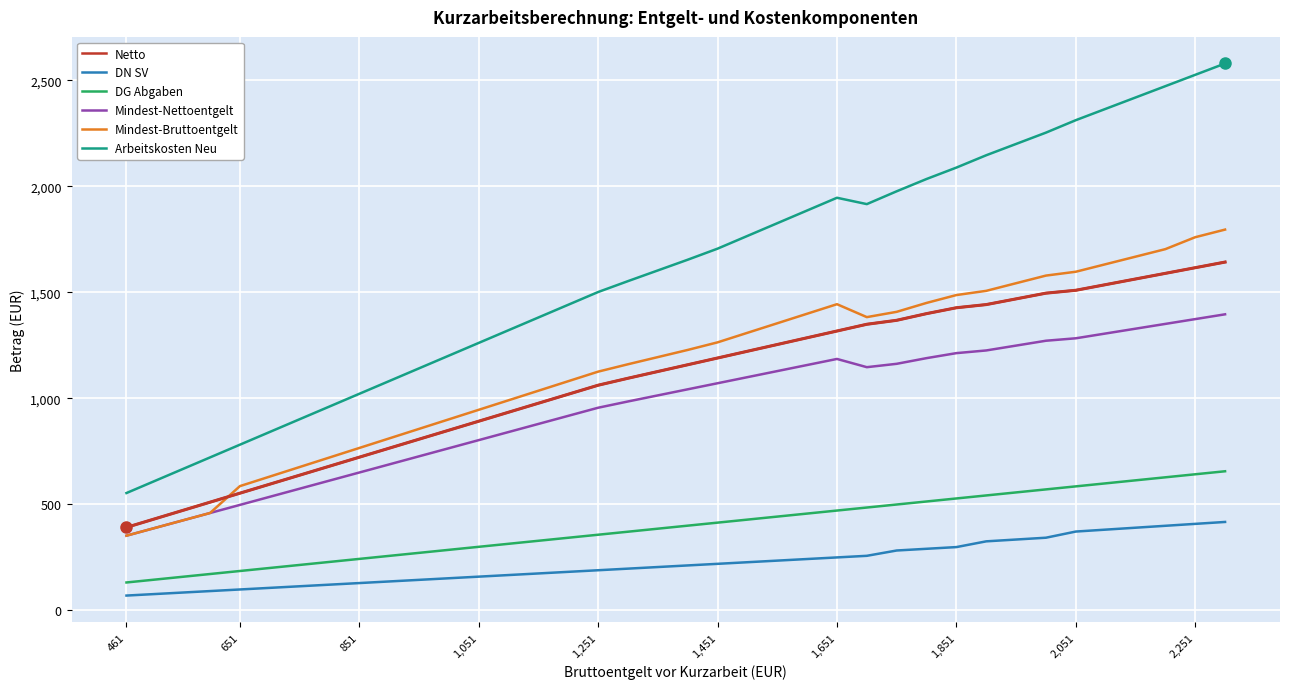

True or false: DG Abgaben and Mindest-Bruttoentgelt cross at least once.

False